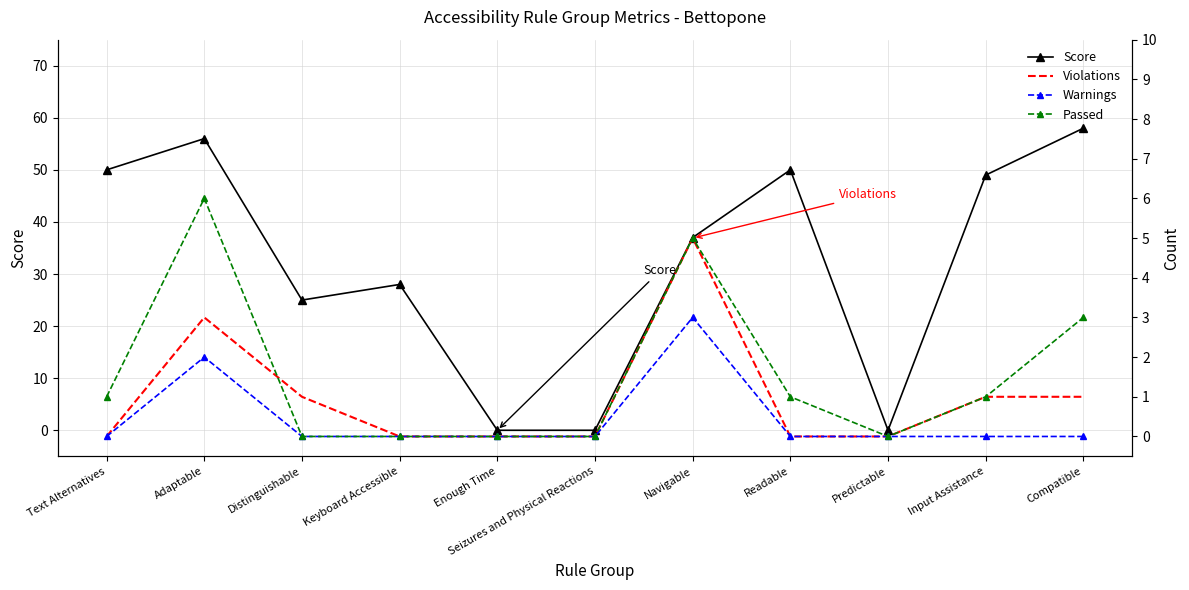

Which category has the lowest value in the Passed series?

Distinguishable